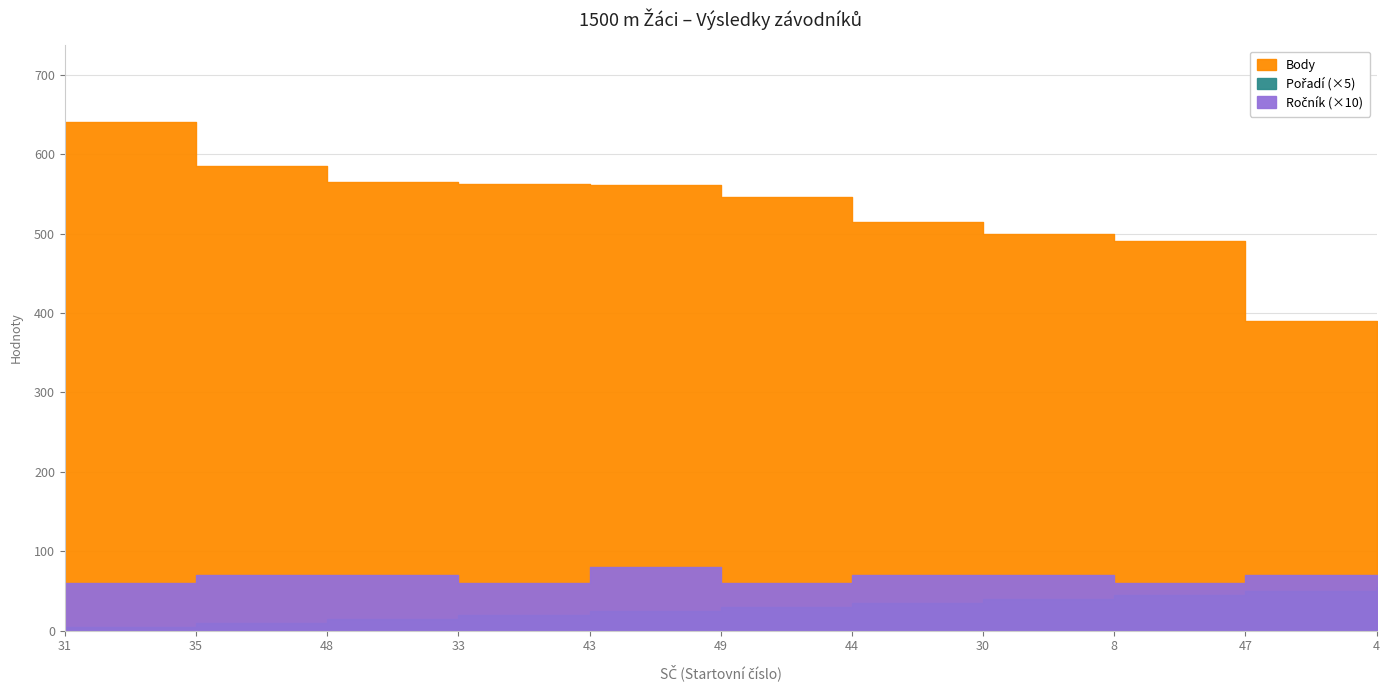

True or false: Pořadí has a value of 7 at 31.

False